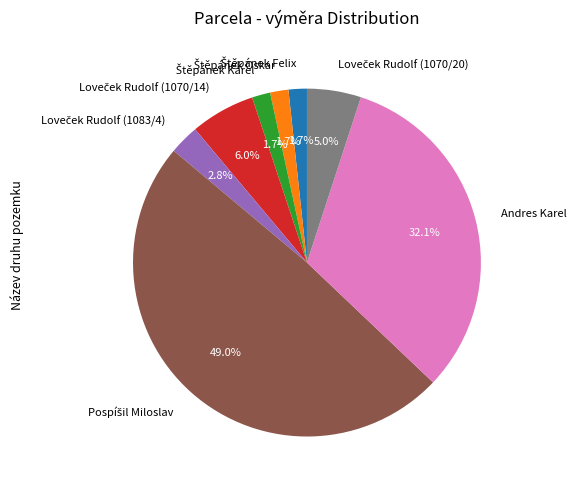

Is Andres Karel the majority of the pie?

No